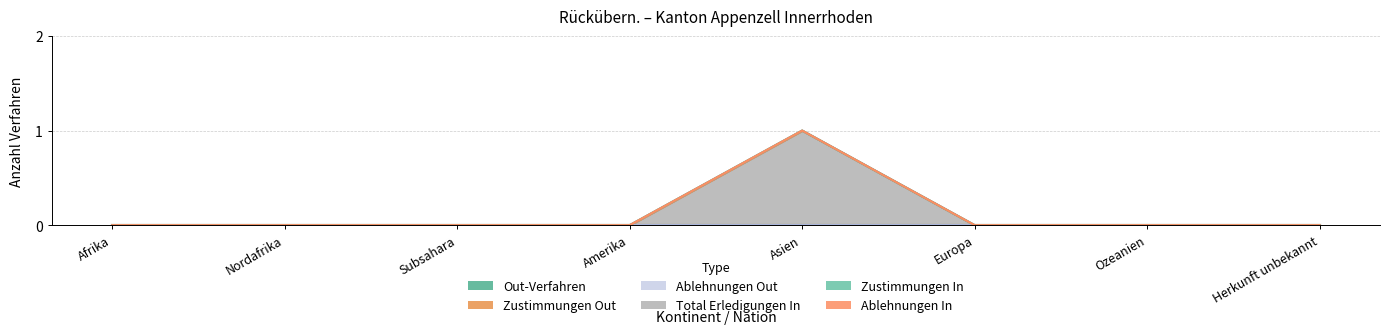

How many lines are shown in the chart?

6